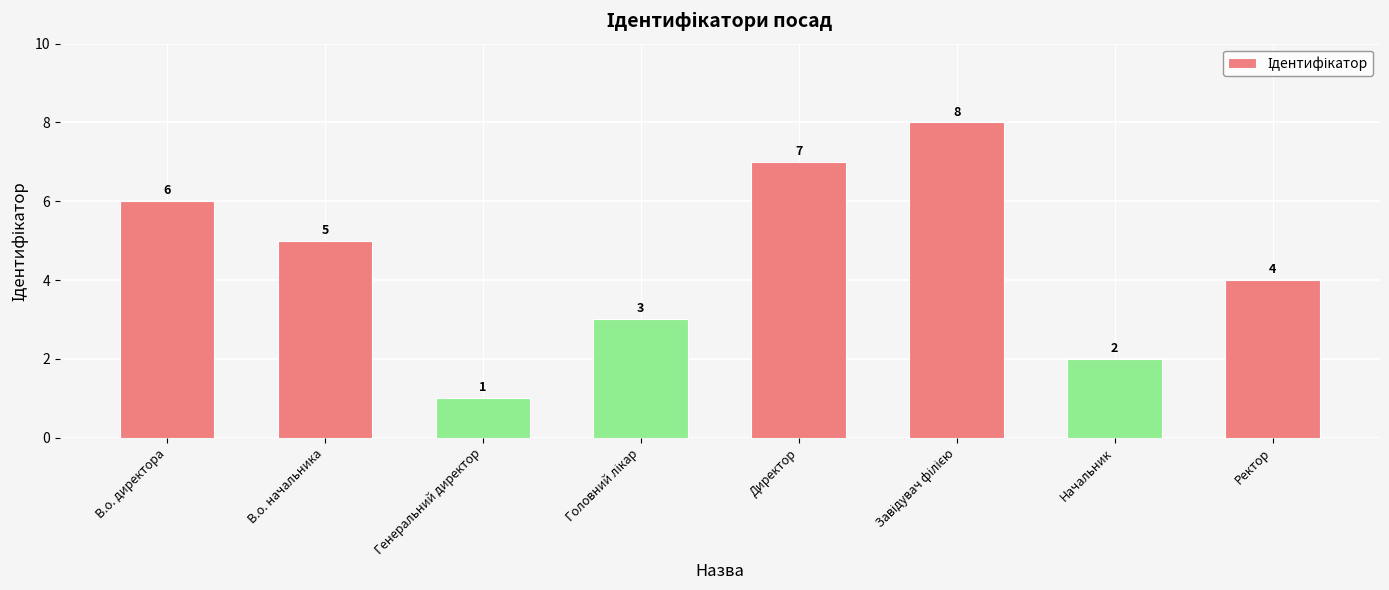

What is the ratio of the value at В.о. начальника to the value at Начальник?

2.5